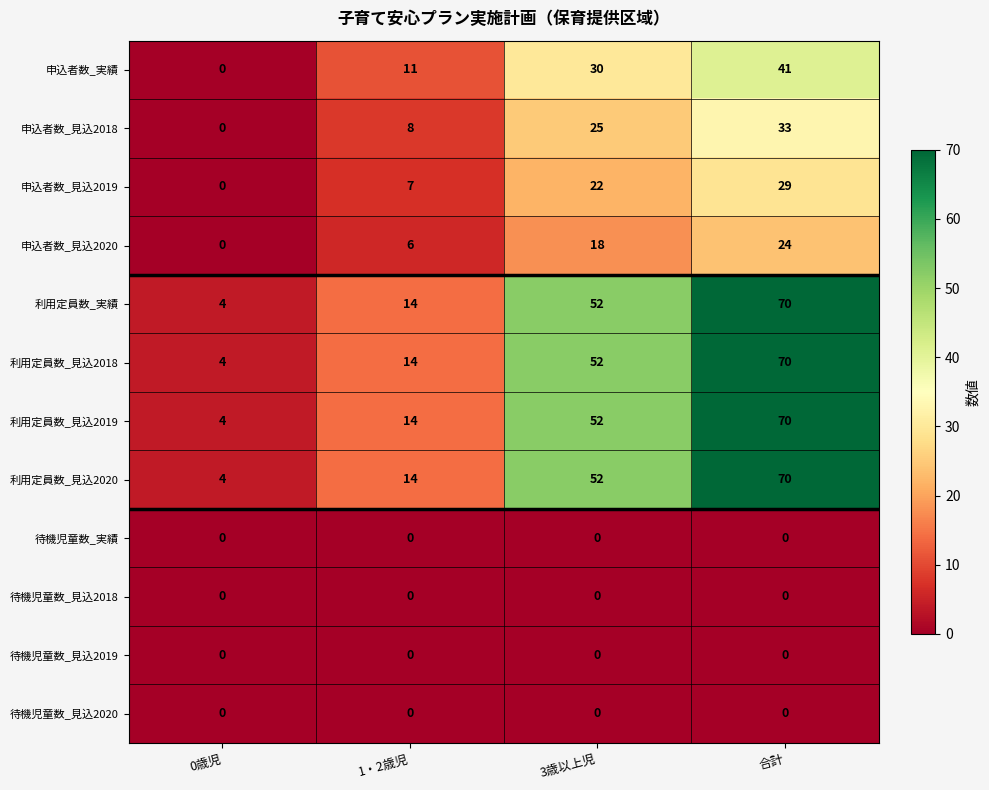

Which category has the highest value in the 利用定員数_見込2020 series?

合計